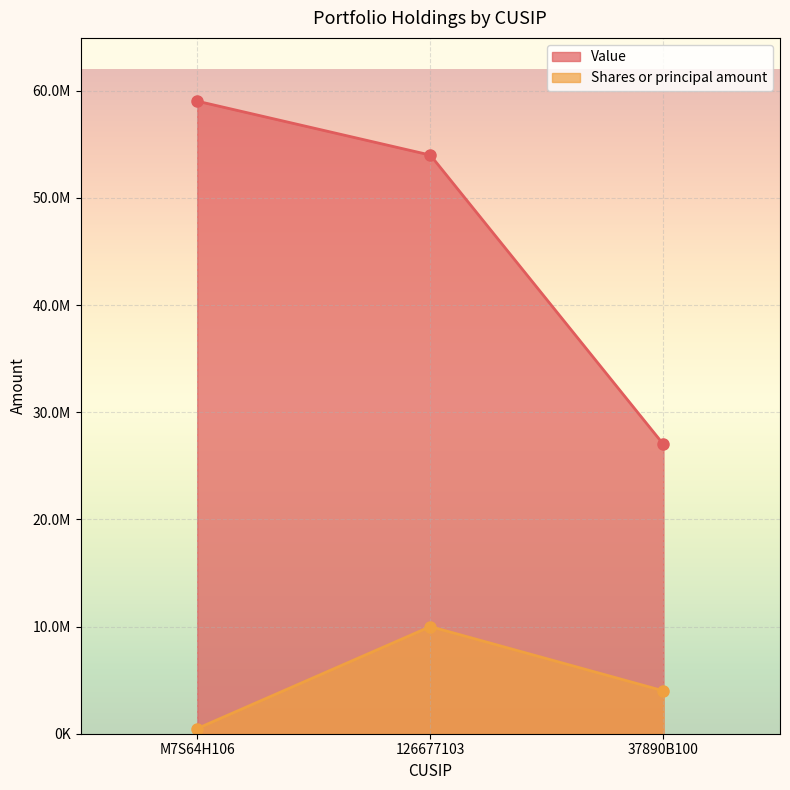

What is the label of the 1st point from the right?

37890B100